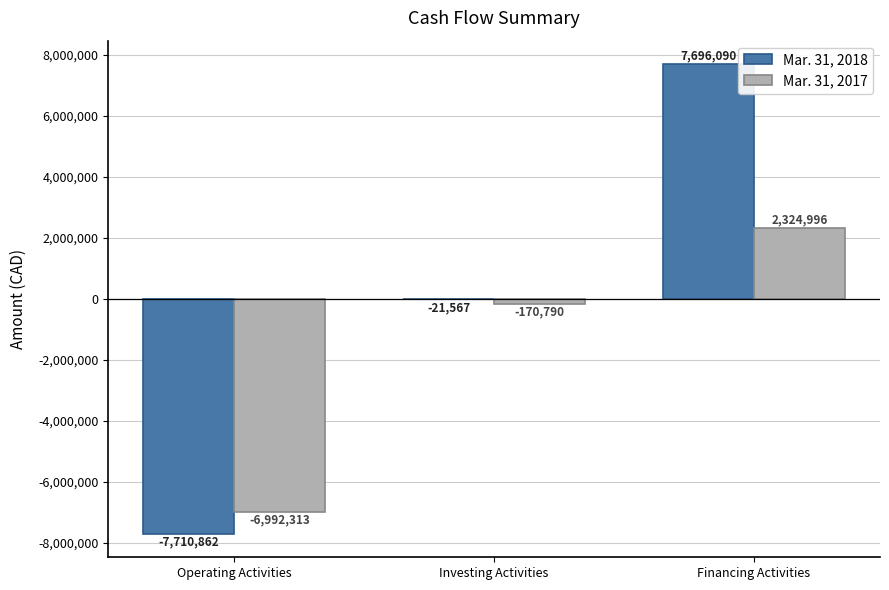

What is the highest value of the Mar. 31, 2017 series?

2324996